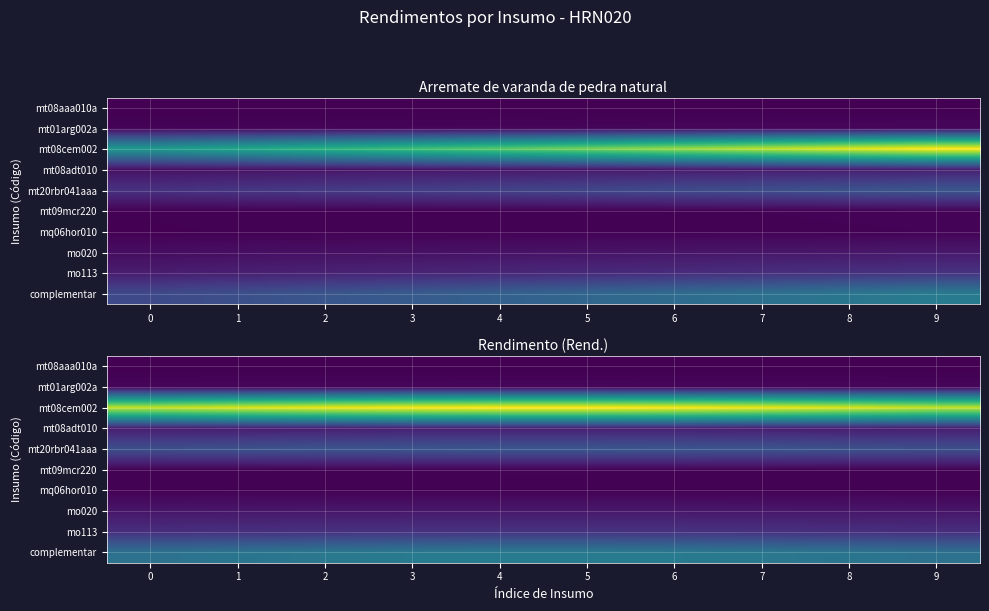

What is the minimum value for row_9?

1.1